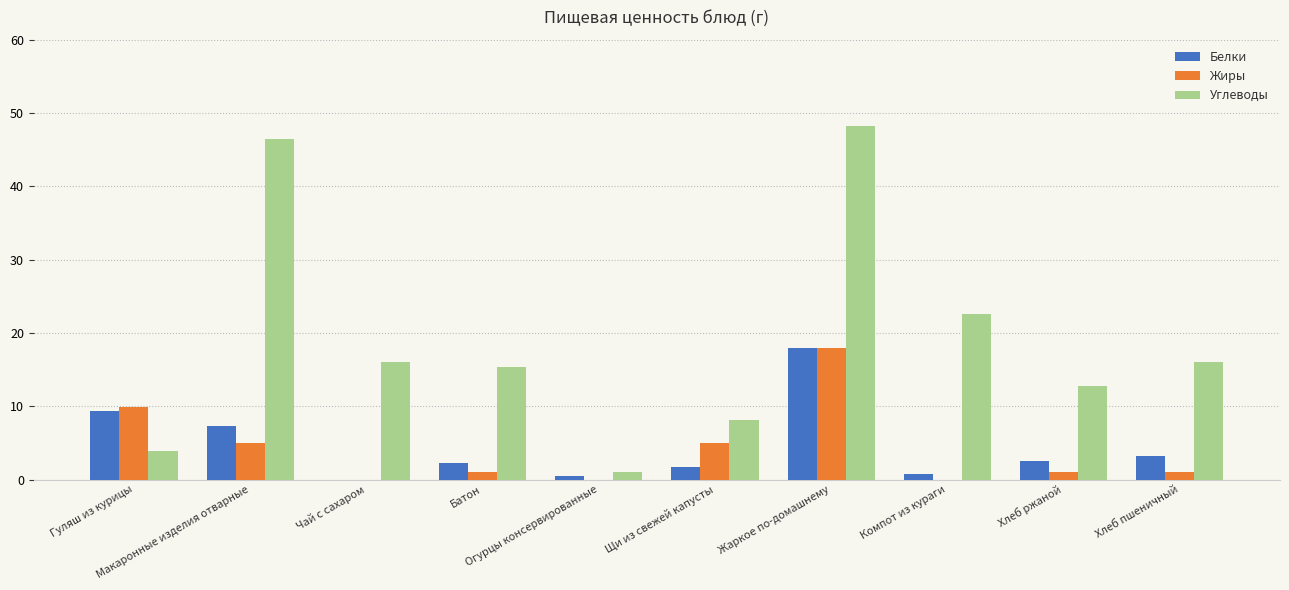

What is the maximum value for Белки?

18.0